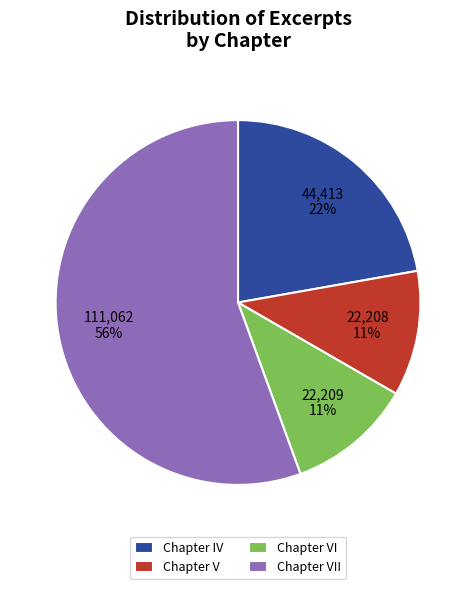

How many slices are in this pie chart?

4